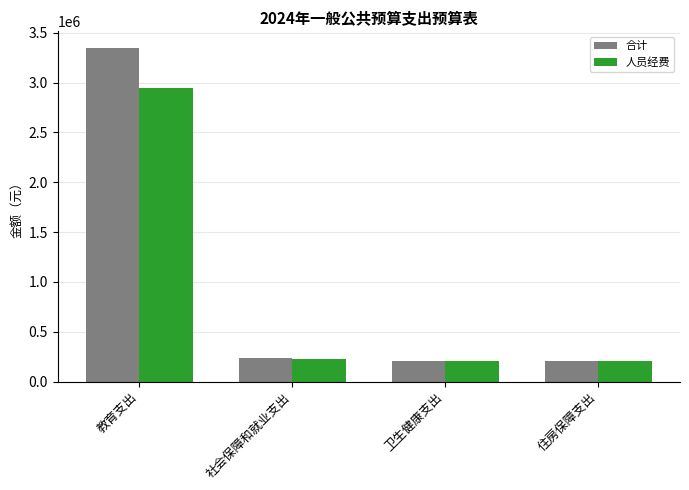

What is the sum of all 人员经费 values?

3591966.1